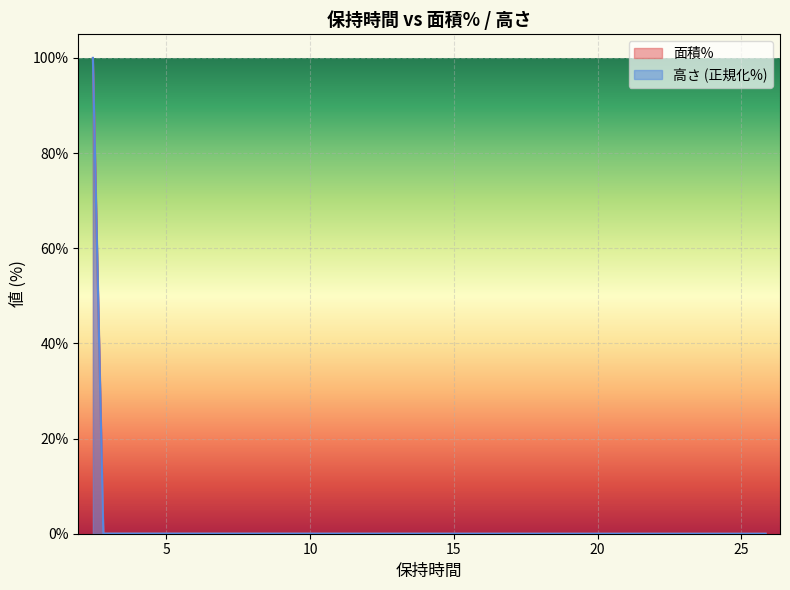

In 面積%, how many points are higher than both neighbors (excluding endpoints)?

1